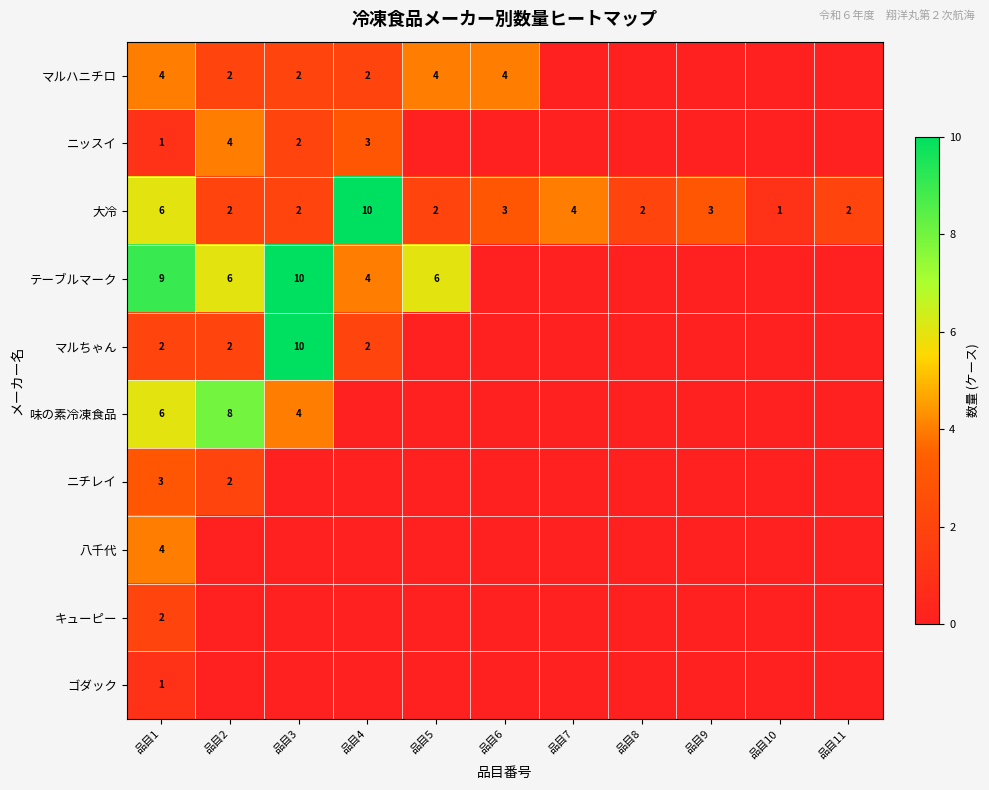

At which label does 大冷 reach its minimum?

品目10